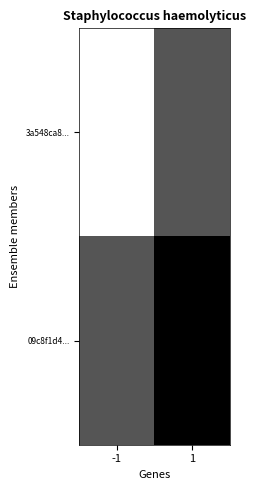

At which category is the sum across all series the highest?

1